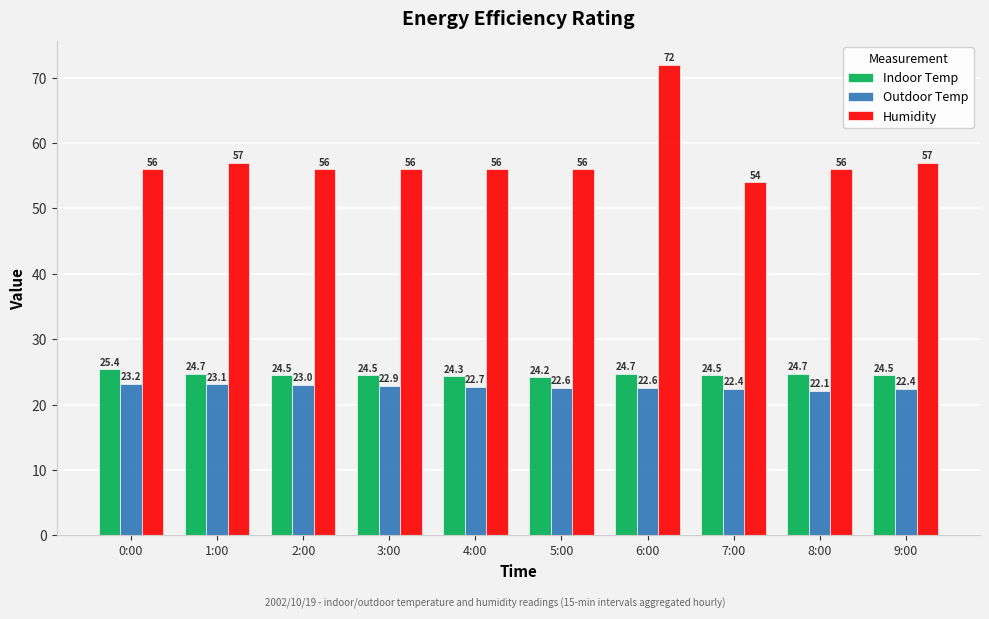

Reading left to right, transcribe all the data shown in this chart.

Indoor Temp: 25.4	24.7	24.5	24.5	24.3	24.2	24.7	24.5	24.7	24.5
Outdoor Temp: 23.2	23.1	23.0	22.9	22.7	22.6	22.6	22.4	22.1	22.4
Humidity: 56.0	57.0	56.0	56.0	56.0	56.0	72.0	54.0	56.0	57.0